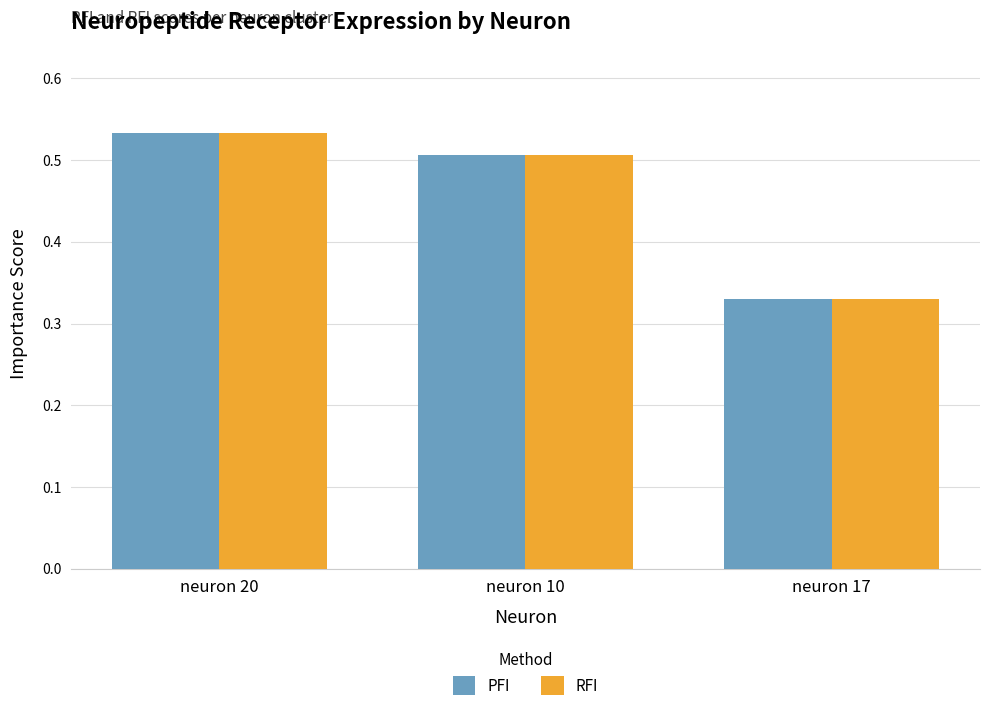

What is the label of the 2nd bar from the right?

neuron 10